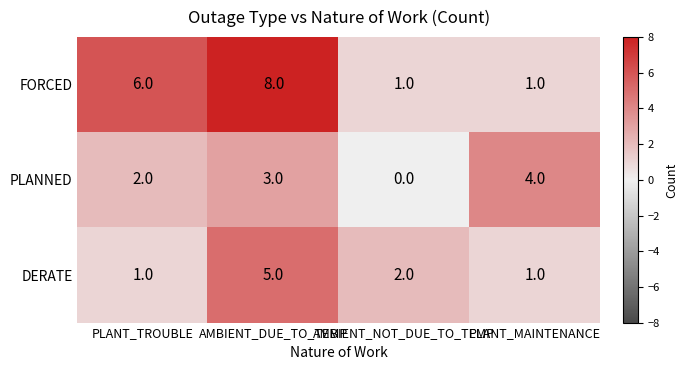

The PLANNED series shows 4 at AMBIENT_DUE_TO_TEMP. True or false?

False